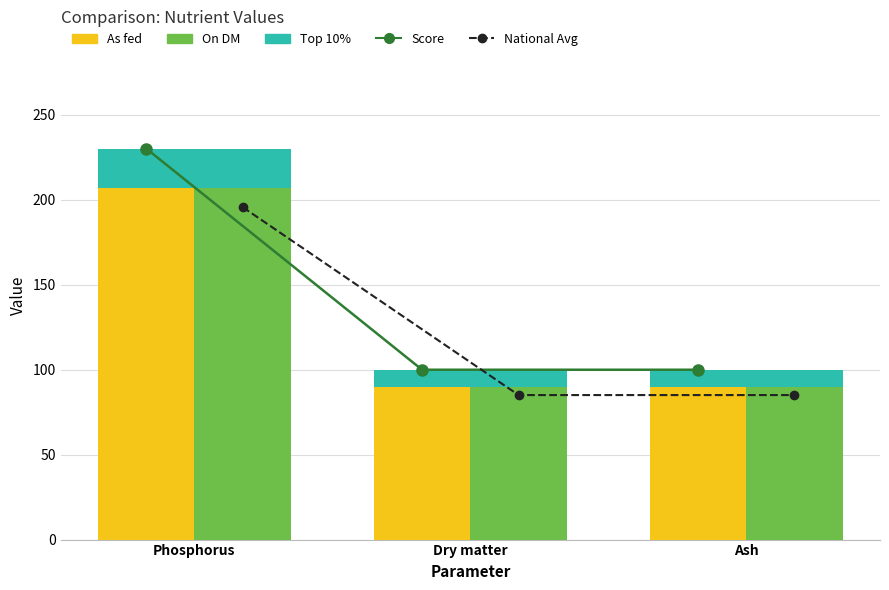

What is the highest value of the On DM series?

230.0